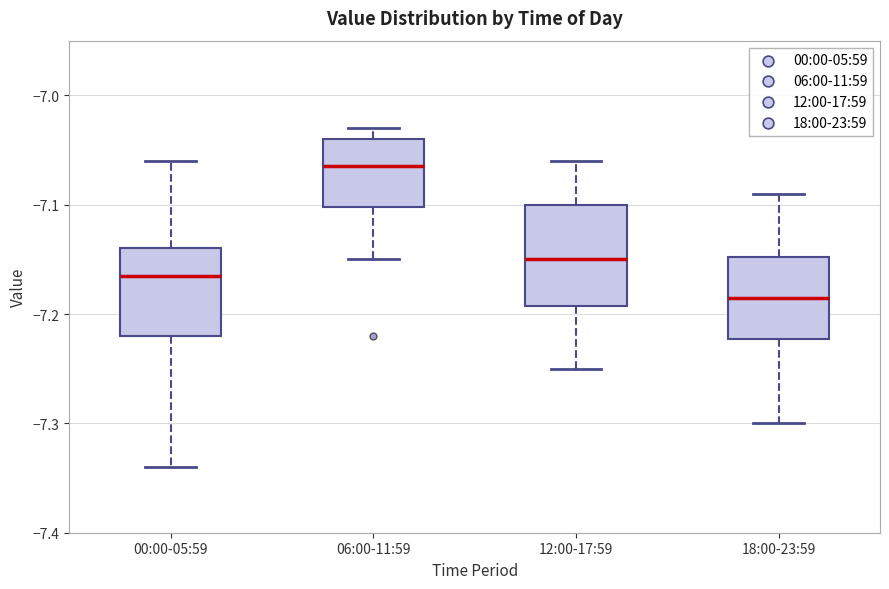

Where is the lower edge of the box for 00:00-05:59 on the y-axis? The values are not printed on the chart, so give them approximately, as read against the axis.

-7.22